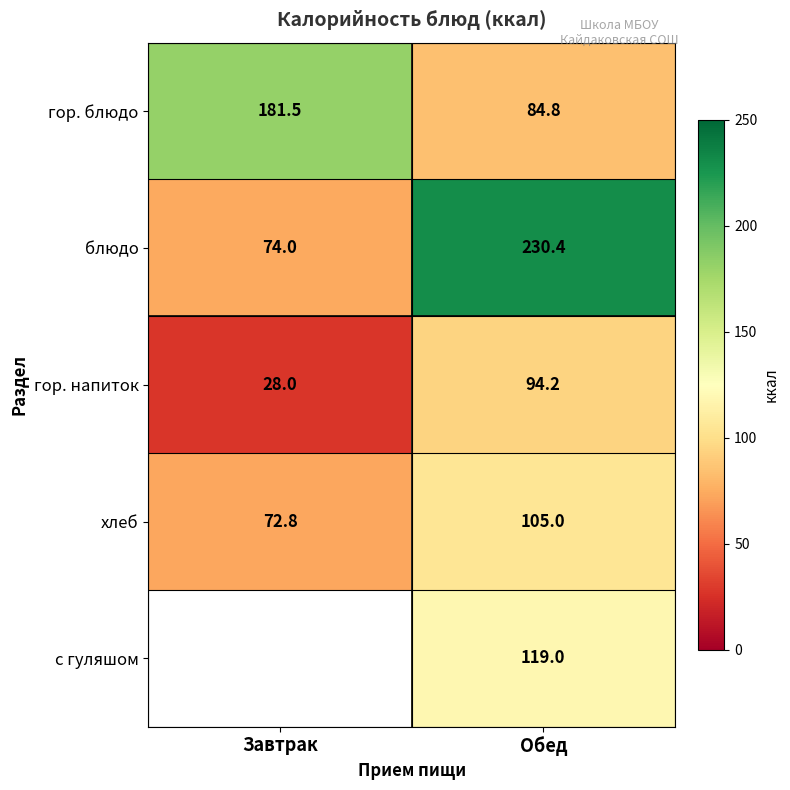

What is the difference between the highest and lowest values at Обед?

145.6